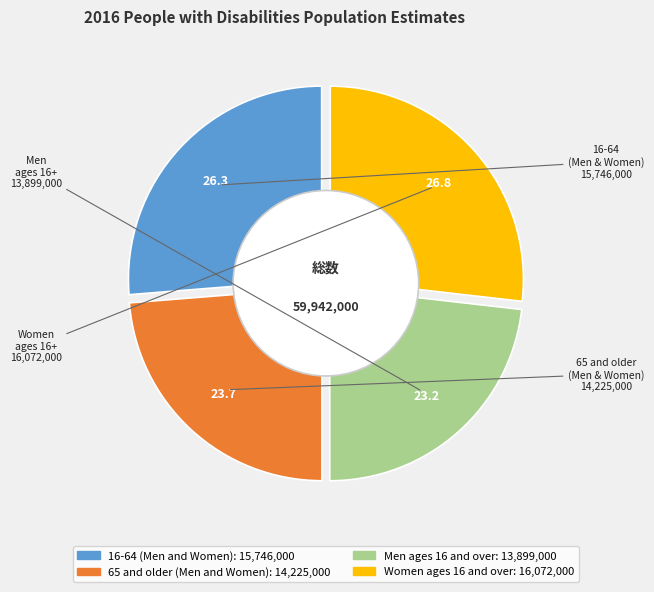

Count the number of slices in the pie.

4